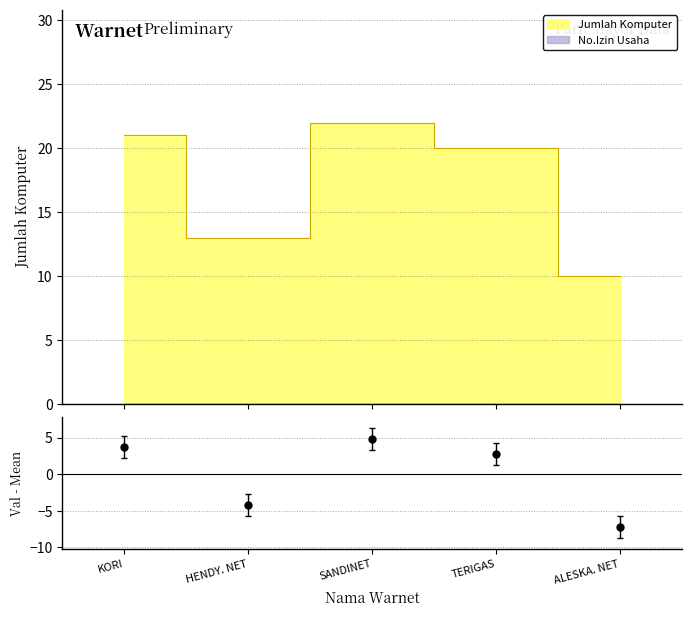

List the labels in order of value, largest first.

SANDINET, KORI, TERIGAS, HENDY. NET, ALESKA. NET